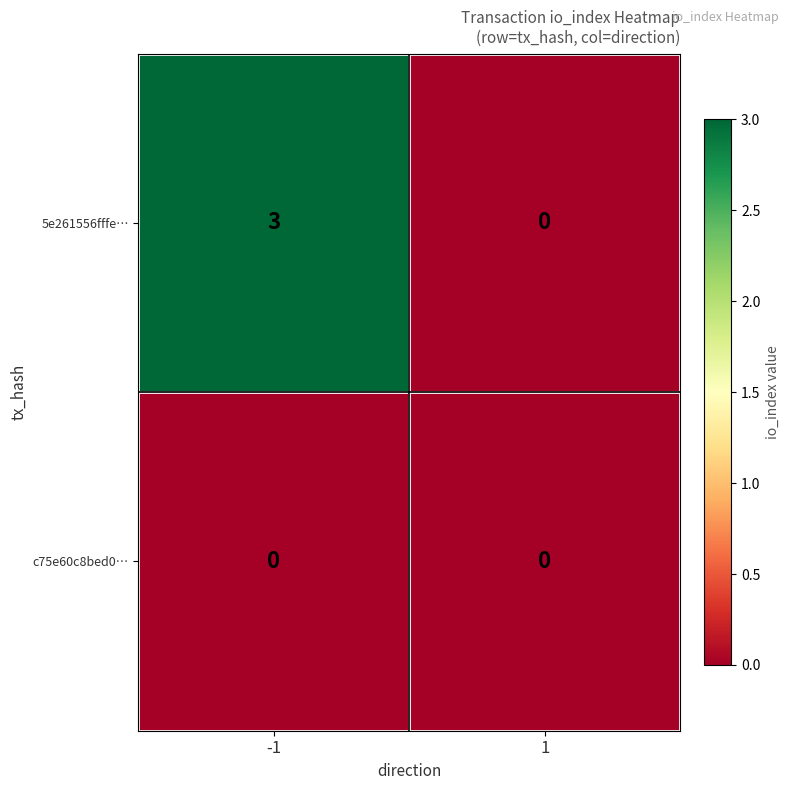

What is the difference between the 5e261556fffe… values at -1 and 1?

3